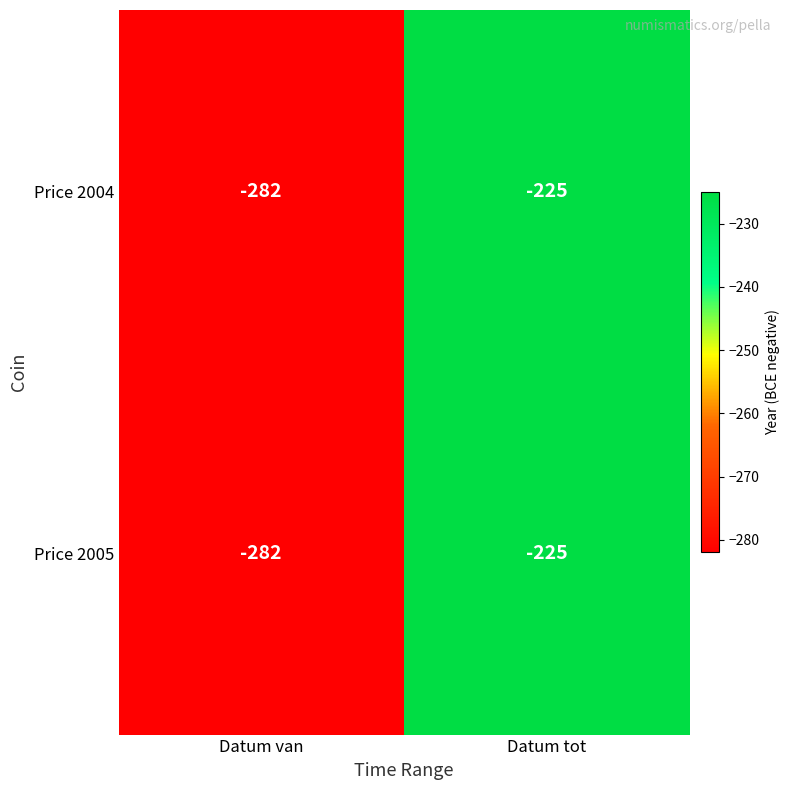

Reading right to left, list all the values displayed in this chart.

Price 2004: Datum tot=-225	Datum van=-282
Price 2005: Datum tot=-225	Datum van=-282